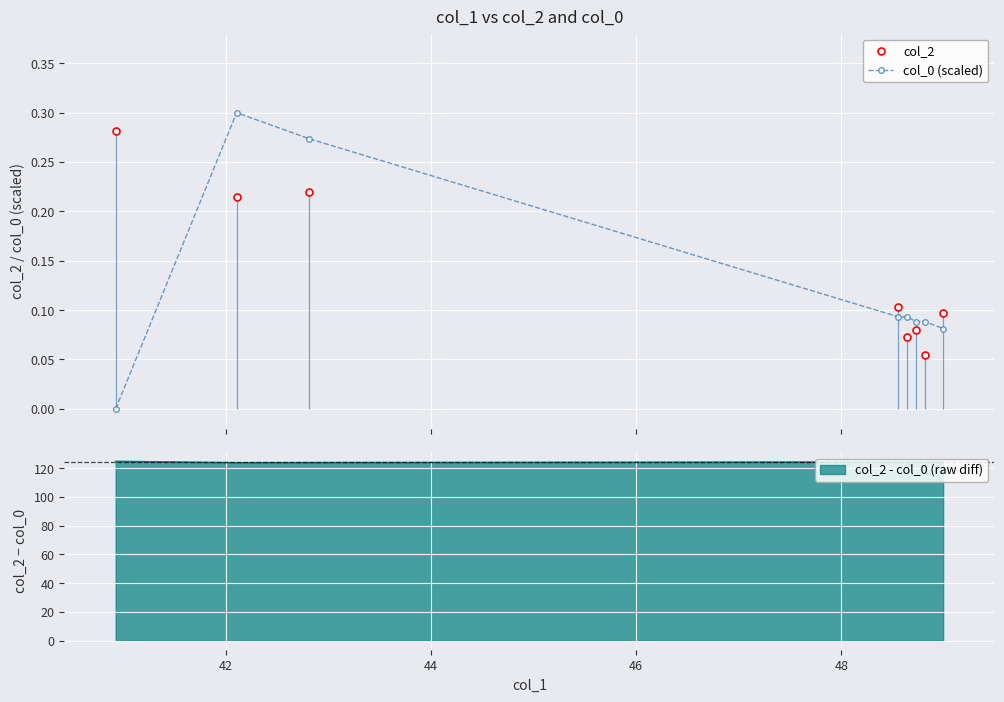

True or false: col_2 and col_0 (scaled) cross at least once.

True